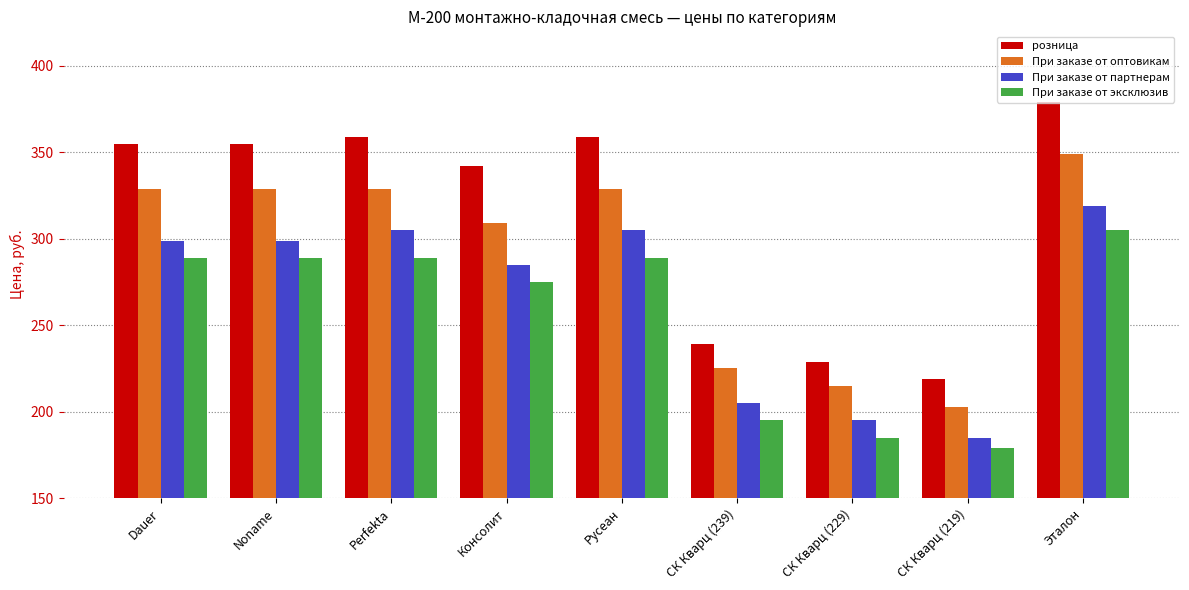

Reading left to right, what are all the values shown in this chart?

розница: 355	355	359	342	359	239	229	219	379
При заказе от оптовикам: 329	329	329	309	329	225	215	203	349
При заказе от партнерам: 299	299	305	285	305	205	195	185	319
При заказе от эксклюзив: 289	289	289	275	289	195	185	179	305